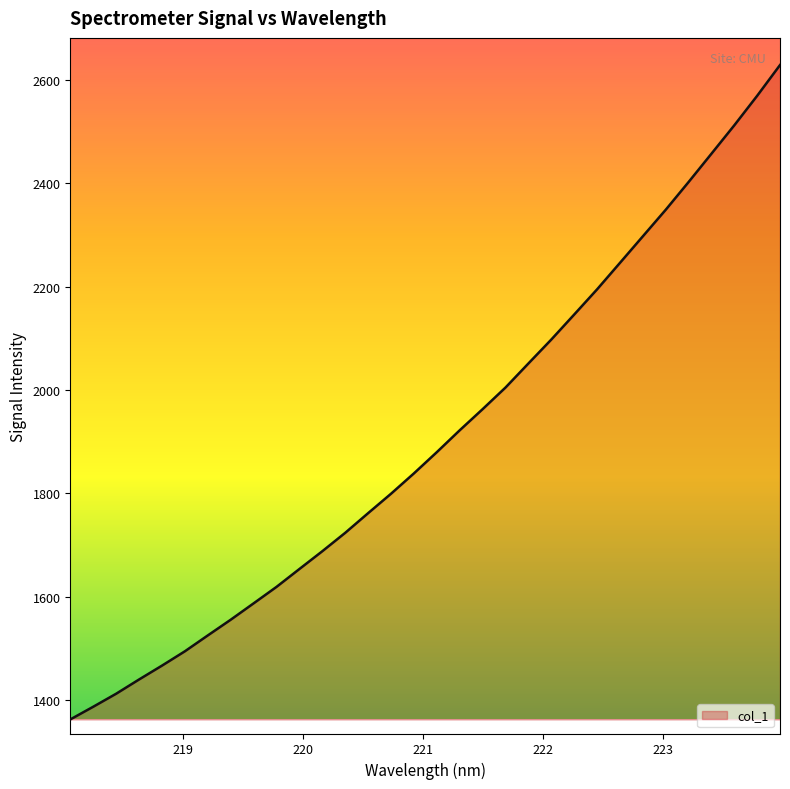

What is the maximum value shown in the chart?

2629.1